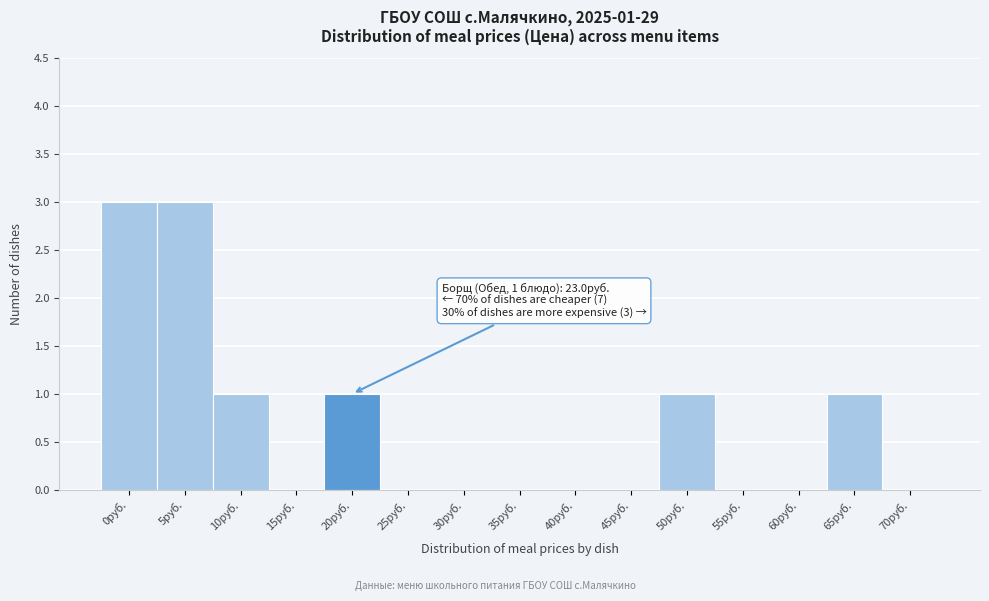

Reading right to left, what are all the values shown in this chart?

70руб.=0	65руб.=1	60руб.=0	55руб.=0	50руб.=1	45руб.=0	40руб.=0	35руб.=0	30руб.=0	25руб.=0	20руб.=1	15руб.=0	10руб.=1	5руб.=3	0руб.=3